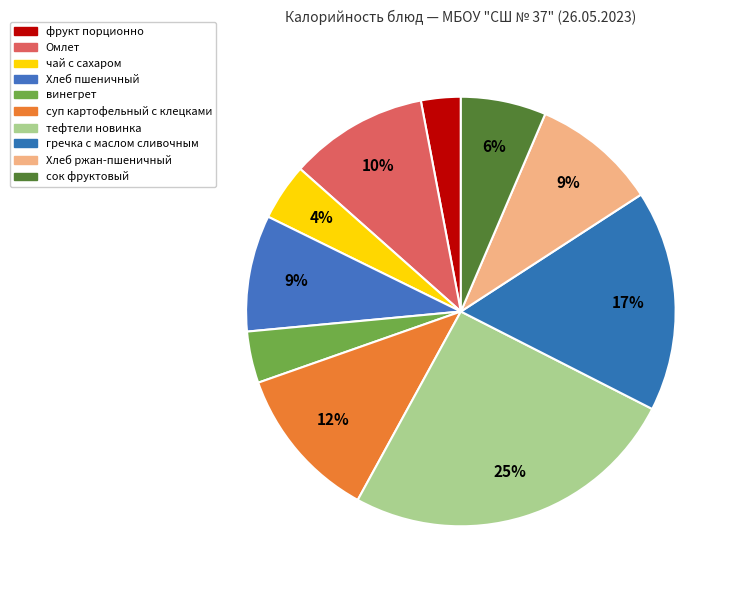

Rank the categories by value from lowest to highest.

фрукт порционно, винегрет, чай с сахаром, сок фруктовый, Хлеб пшеничный, Хлеб ржан-пшеничный, Омлет, суп картофельный с клецками, гречка с маслом сливочным, тефтели новинка